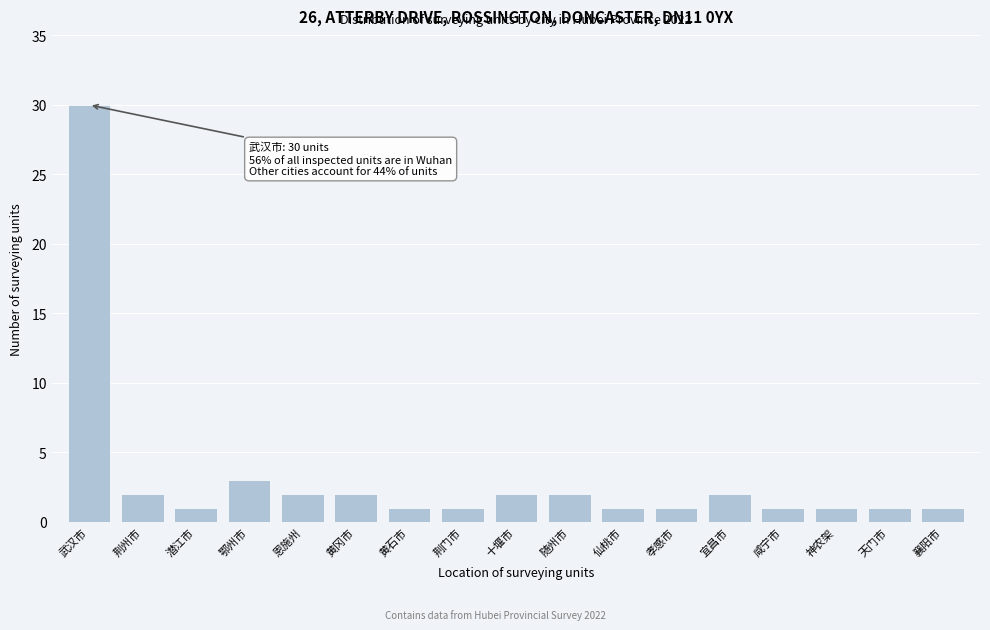

Reading left to right, transcribe all the data shown in this chart.

武汉市=30	荆州市=2	潜江市=1	鄂州市=3	恩施州=2	黄冈市=2	黄石市=1	荆门市=1	十堰市=2	随州市=2	仙桃市=1	孝感市=1	宜昌市=2	咸宁市=1	神农架=1	天门市=1	襄阳市=1